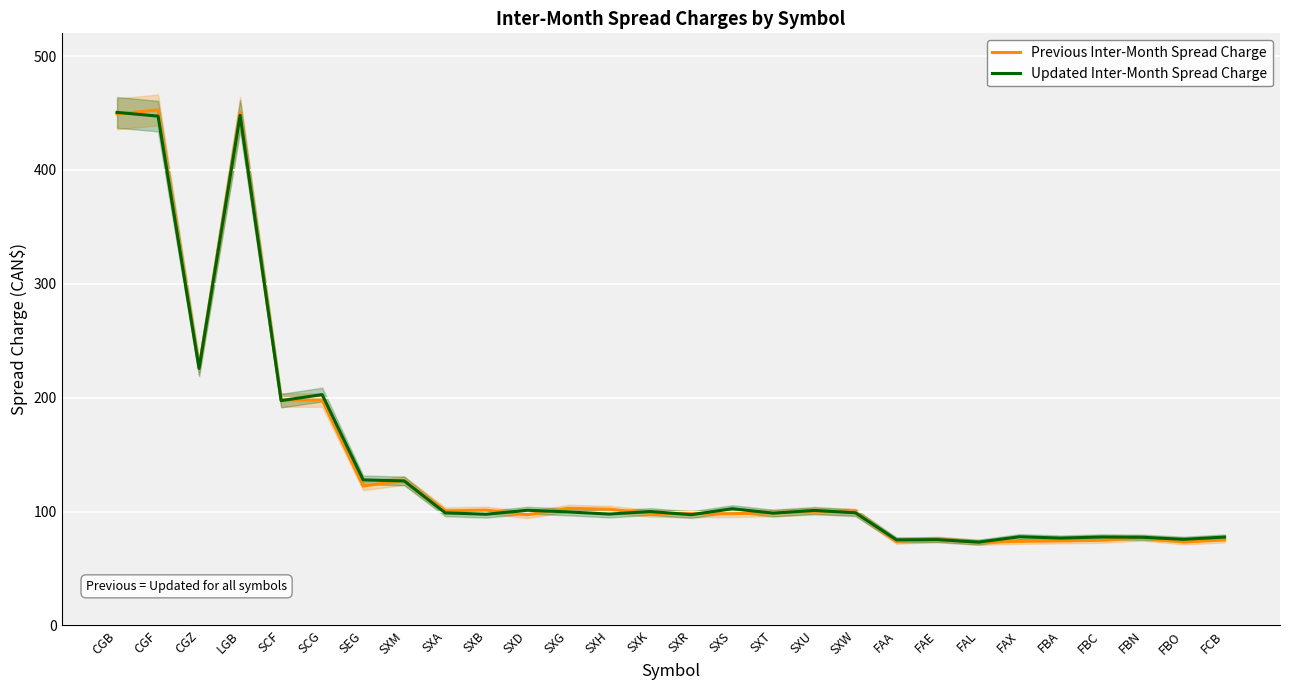

How many times do Previous Inter-Month Spread Charge and Updated Inter-Month Spread Charge cross each other?

14